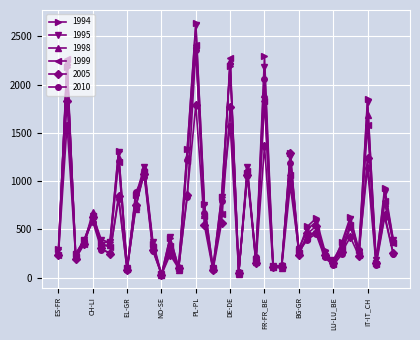

Which series has the largest range (max minus min)?

1994